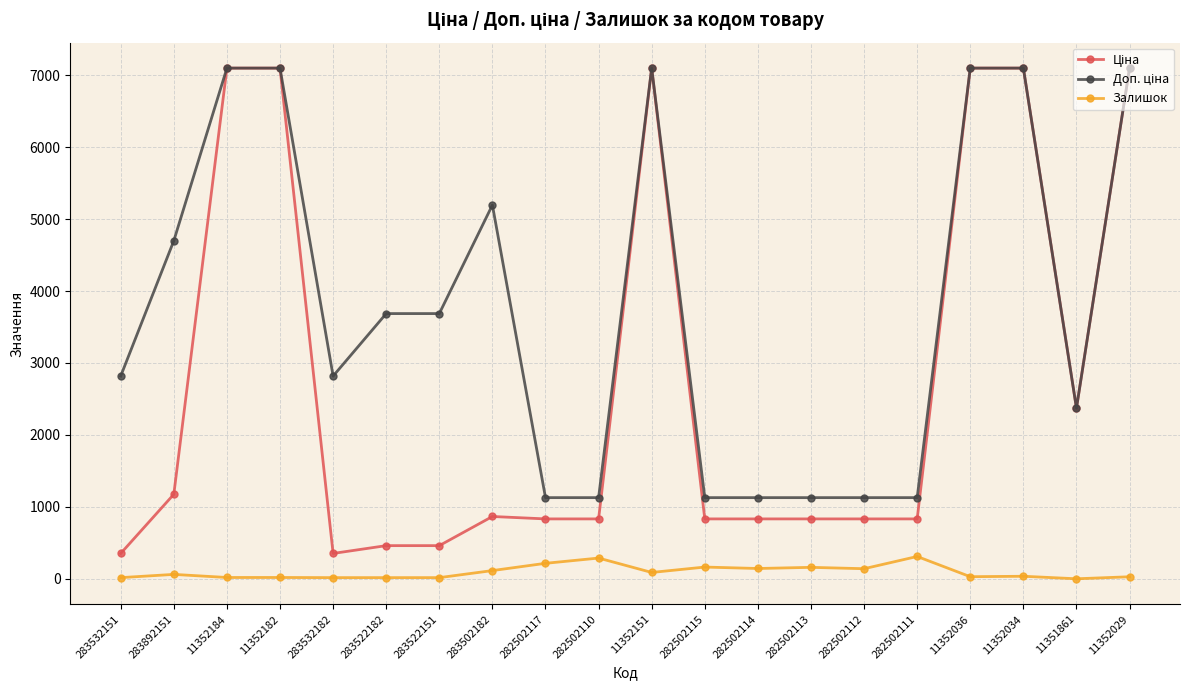

What is the highest value of the Залишок series?

310.0